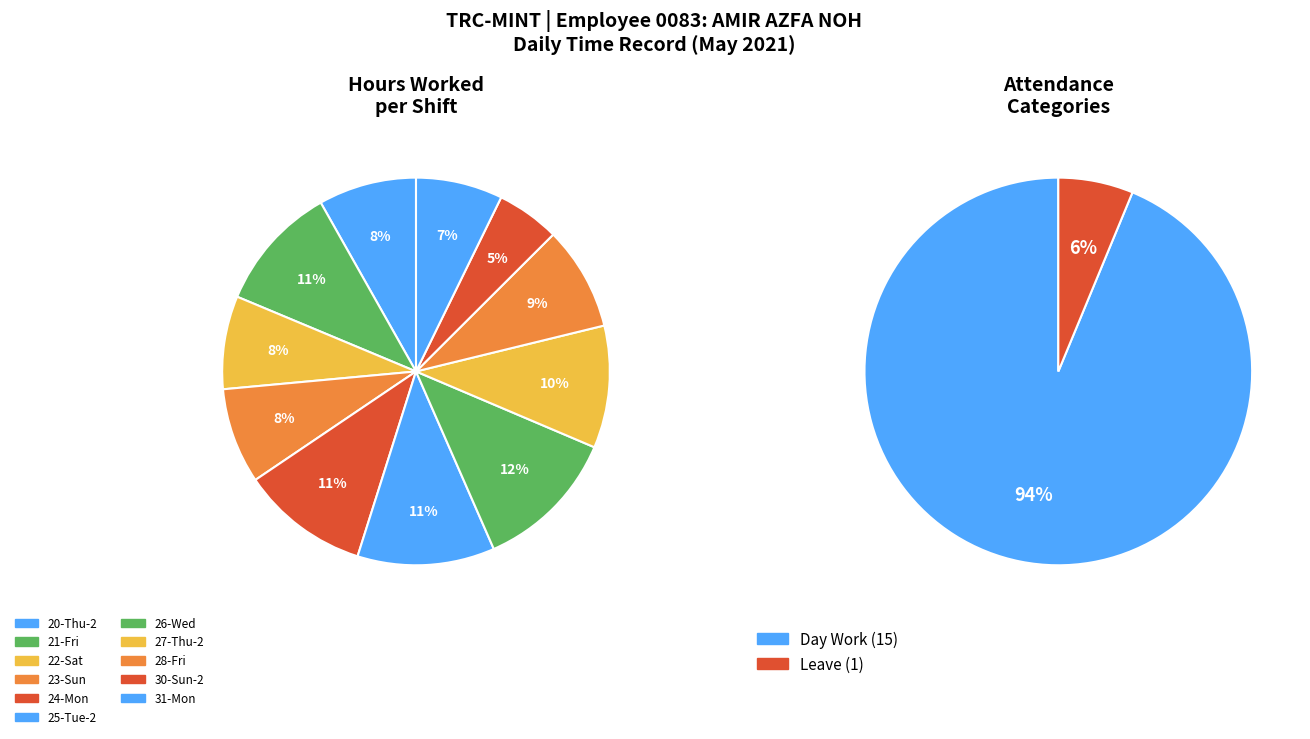

The Over Time 2.0 slice represents 1% of the pie. True or false?

False